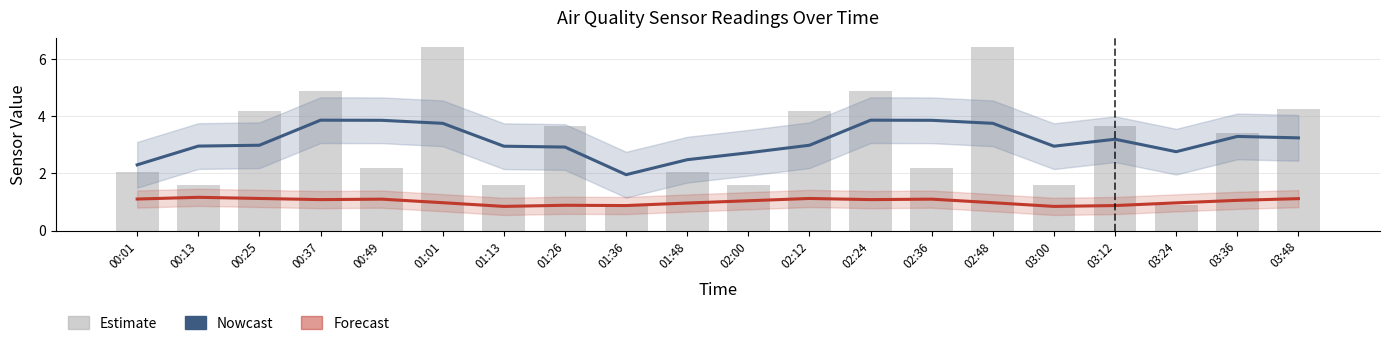

What position from the right is 02:48?

6